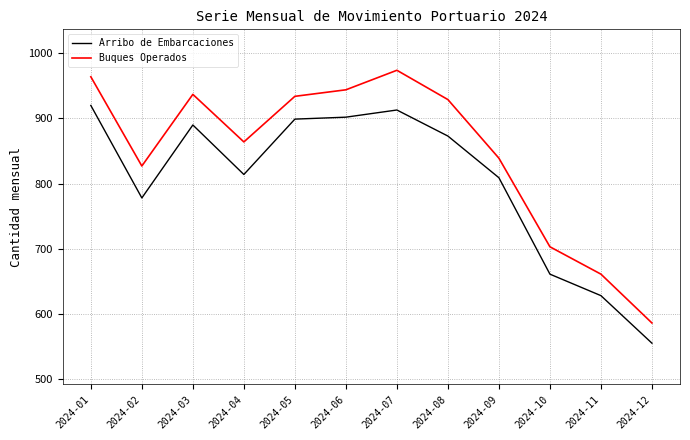

What is the difference between the Buques Operados values at 2024-04 and 2024-05?

70